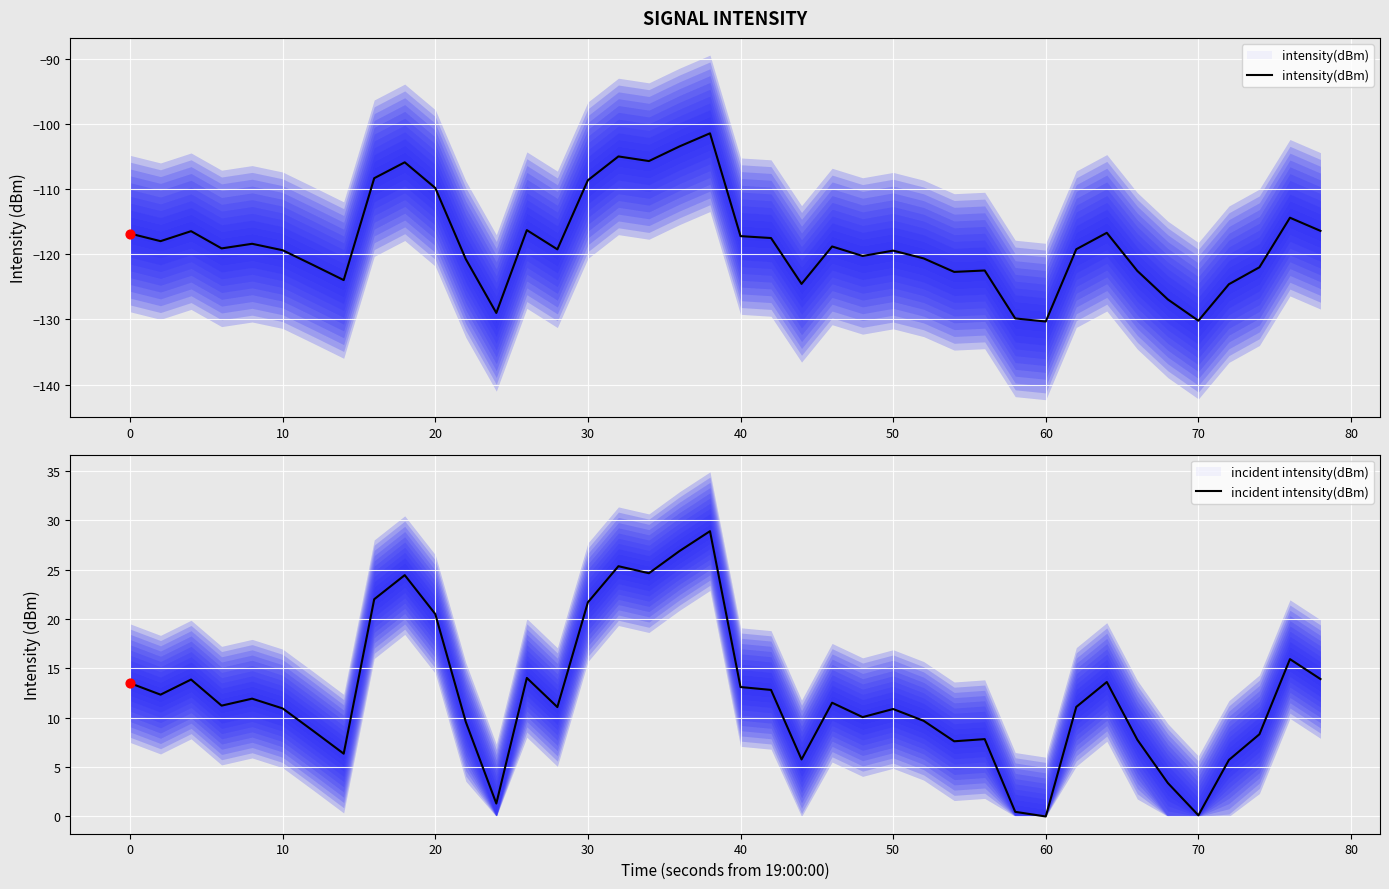

Is the value of intensity(dBm) at 50 greater than the value of incident intensity(dBm) at 0?

No